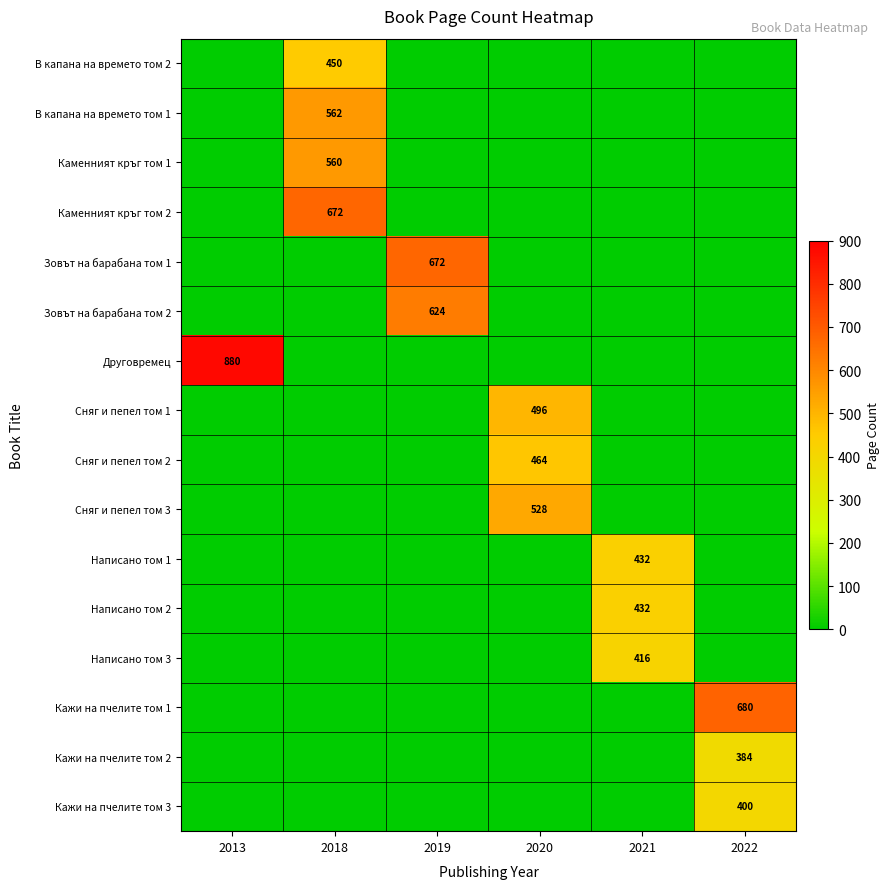

Count the number of data series in this chart.

16